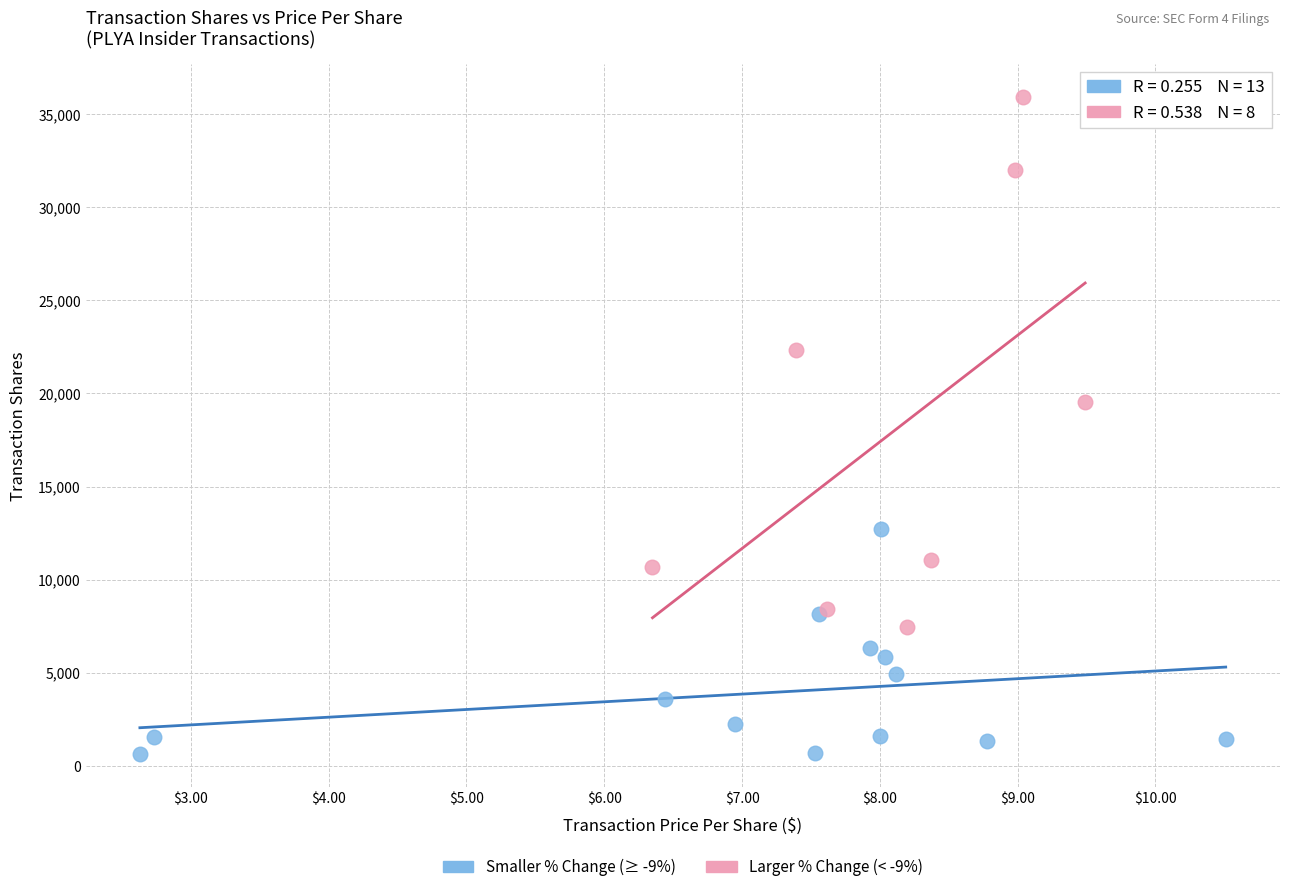

Which series has the widest spread of Y values?

Larger % Change (< -9%)